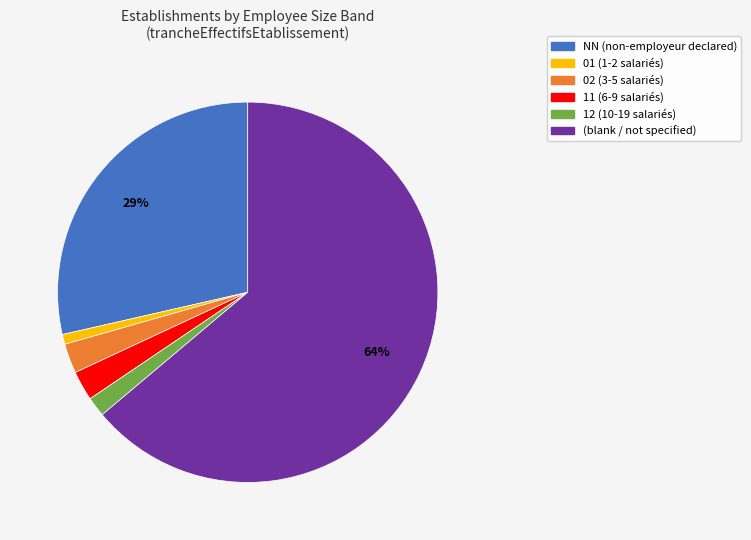

Does any single category account for the majority?

Yes